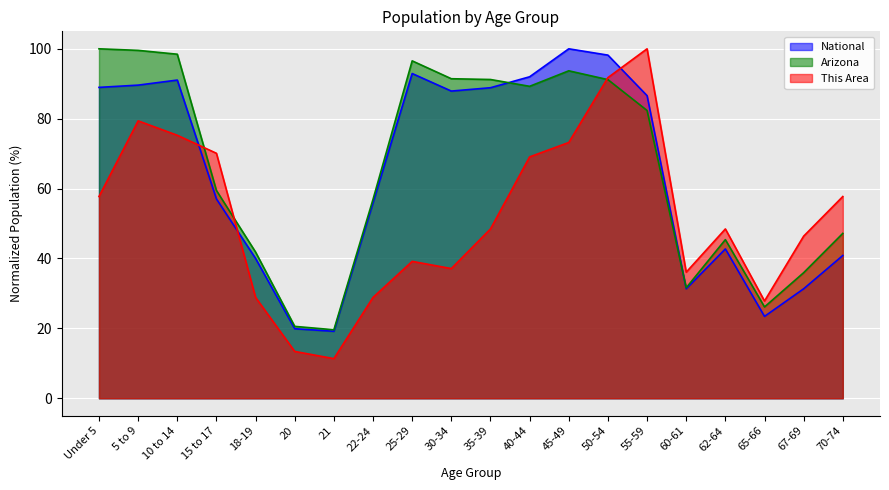

At which label is National closest to 59?

15 to 17